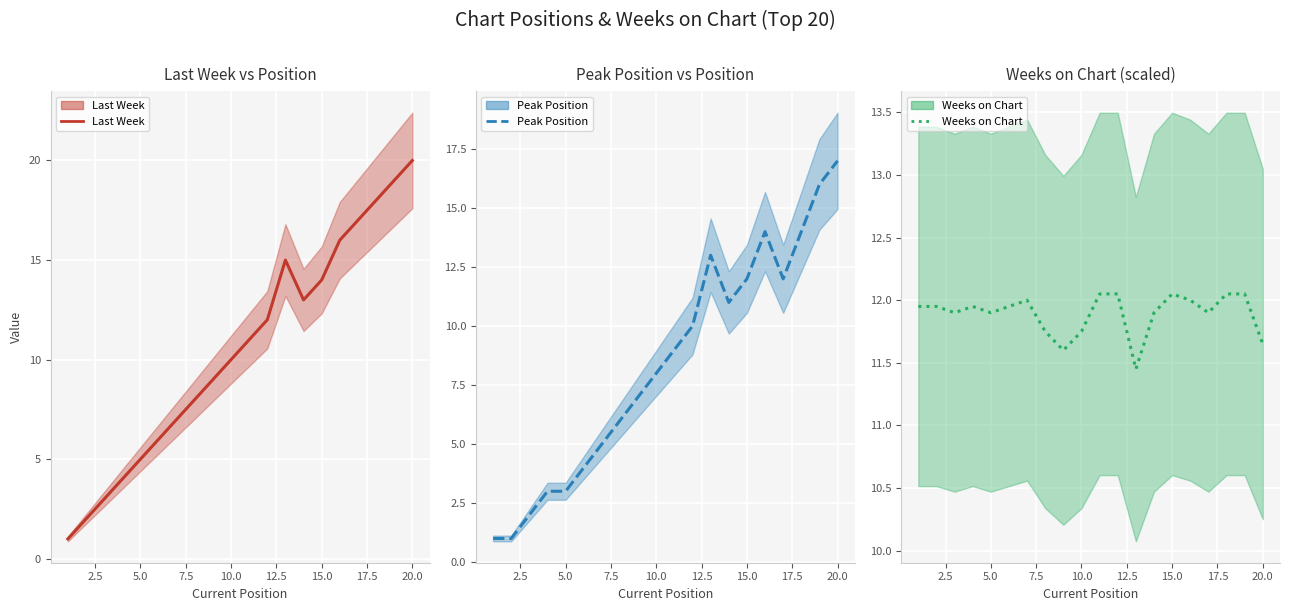

List the series in order of their overall mean, lowest first.

Peak Position, Last Week, Weeks on Chart